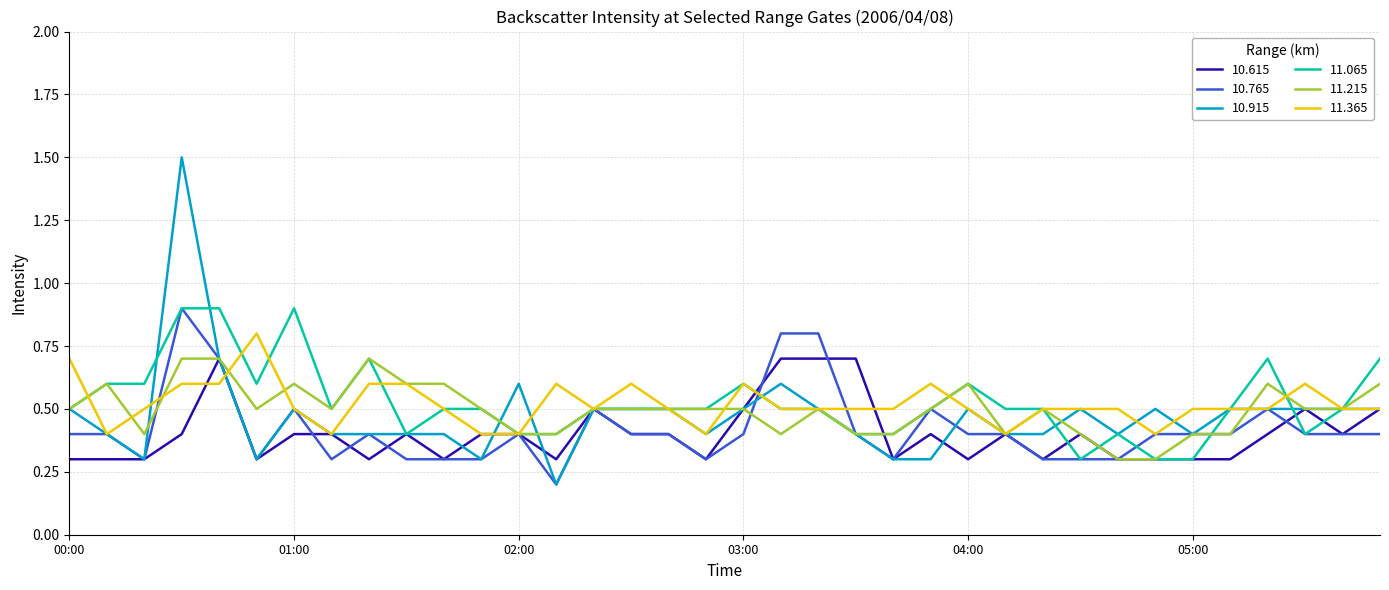

Count the 11.365 values in the range 0 to 1.

36